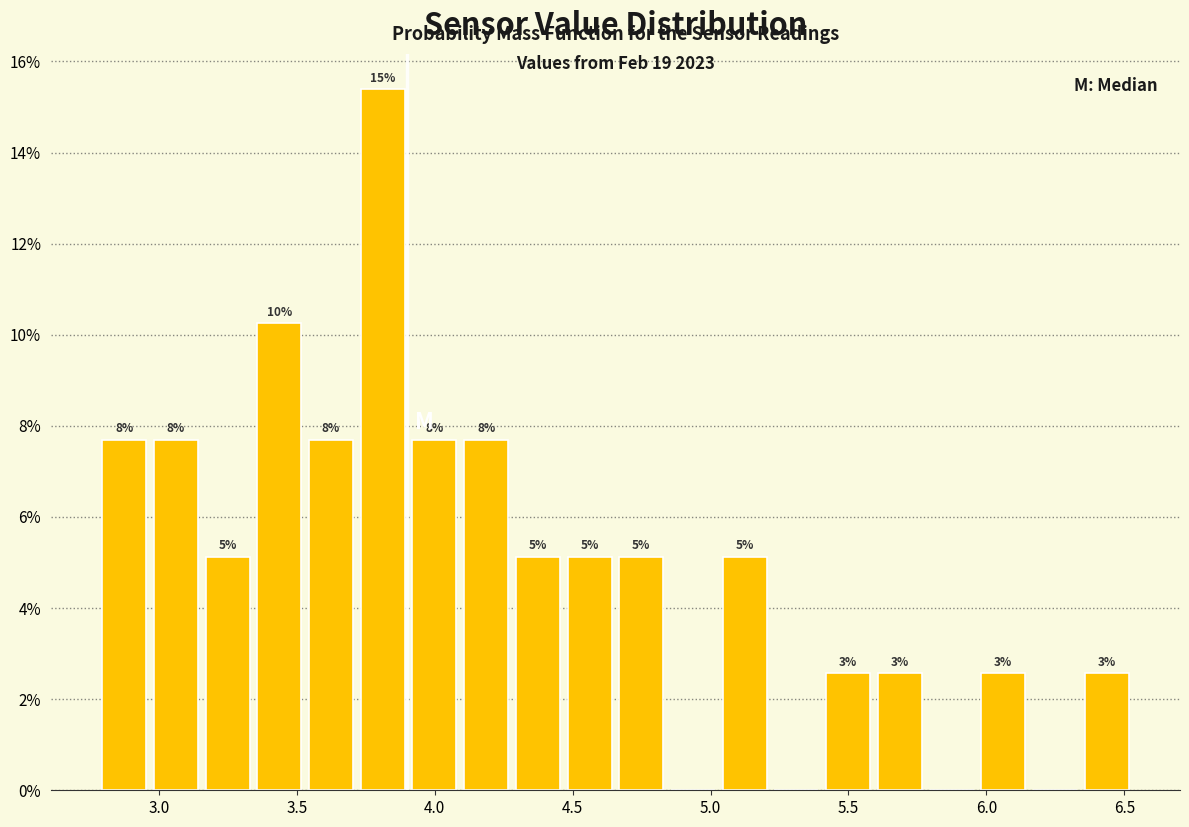

Around what value on the x-axis is the tallest bar? Give the approximate position of its centre, as read against the axis.

3.80